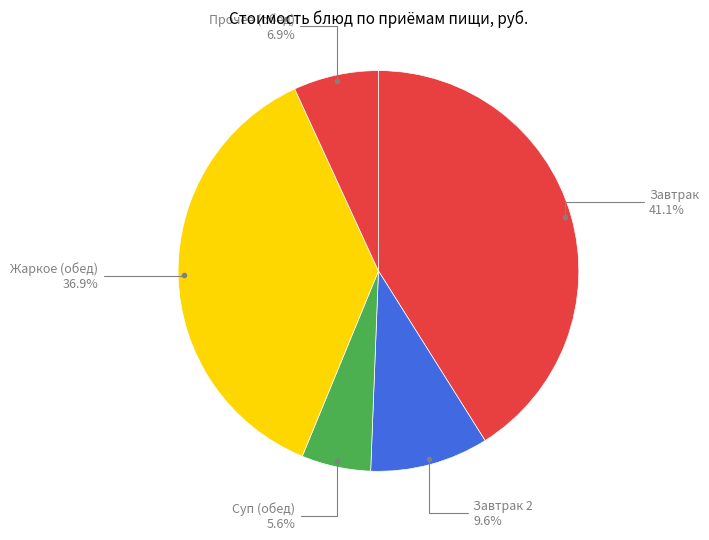

How many segments does this pie chart have?

5